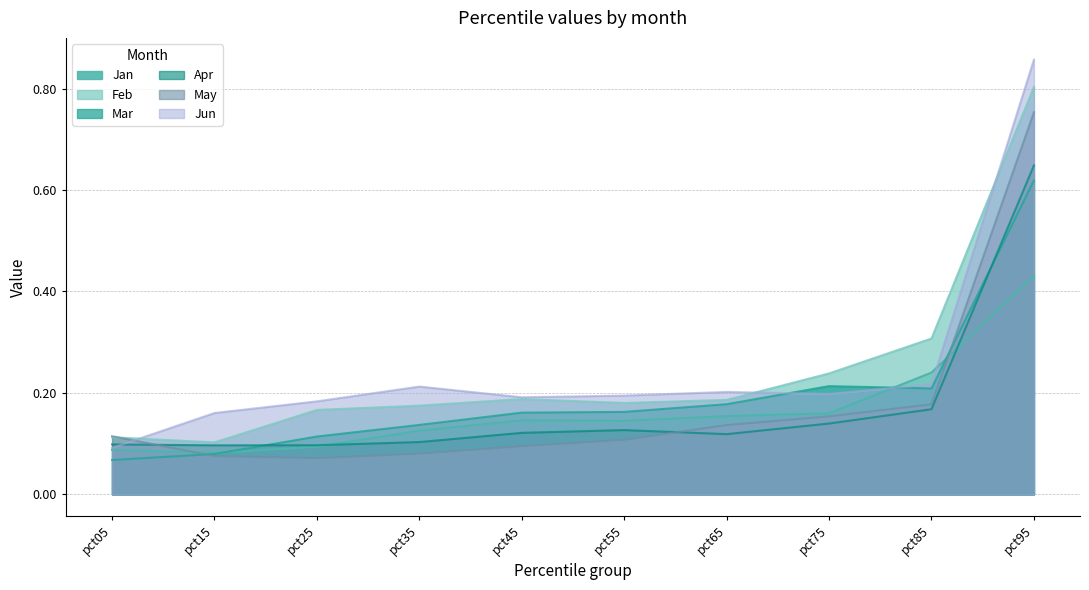

The Feb series shows 0.2 at pct35. True or false?

True